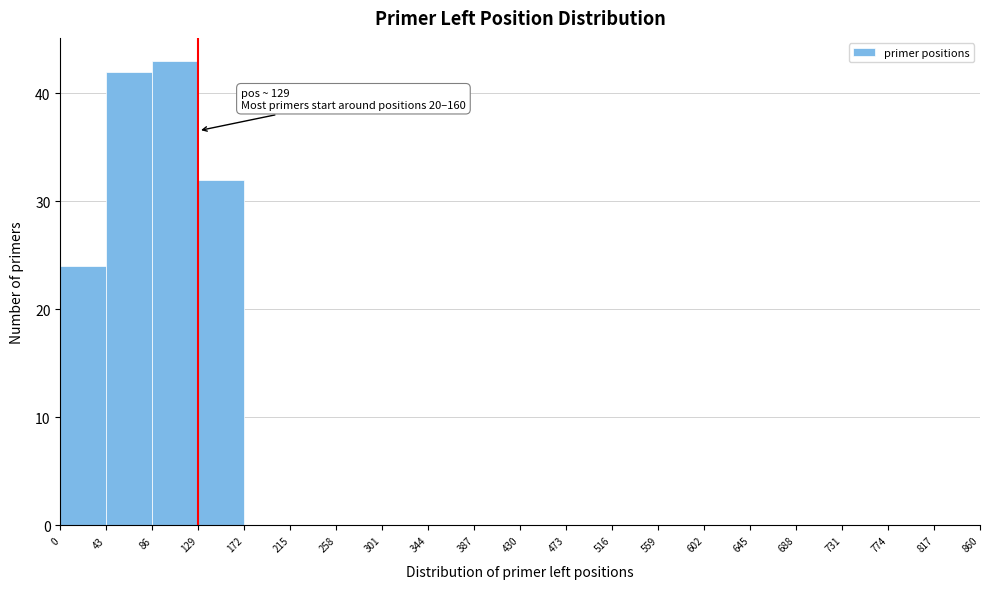

Over which range of the x-axis is the bar tallest?

86 to 129